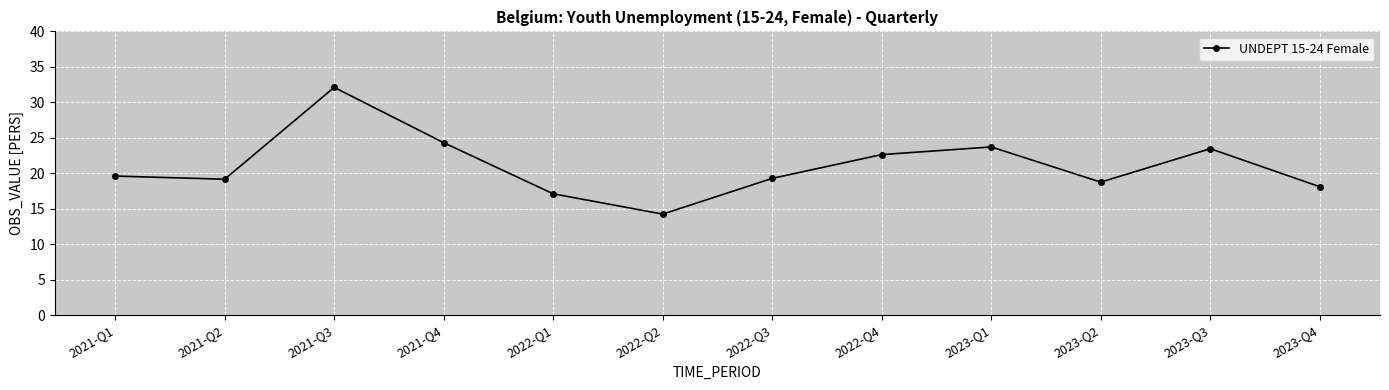

What is the label of the 1st point from the left?

2021-Q1